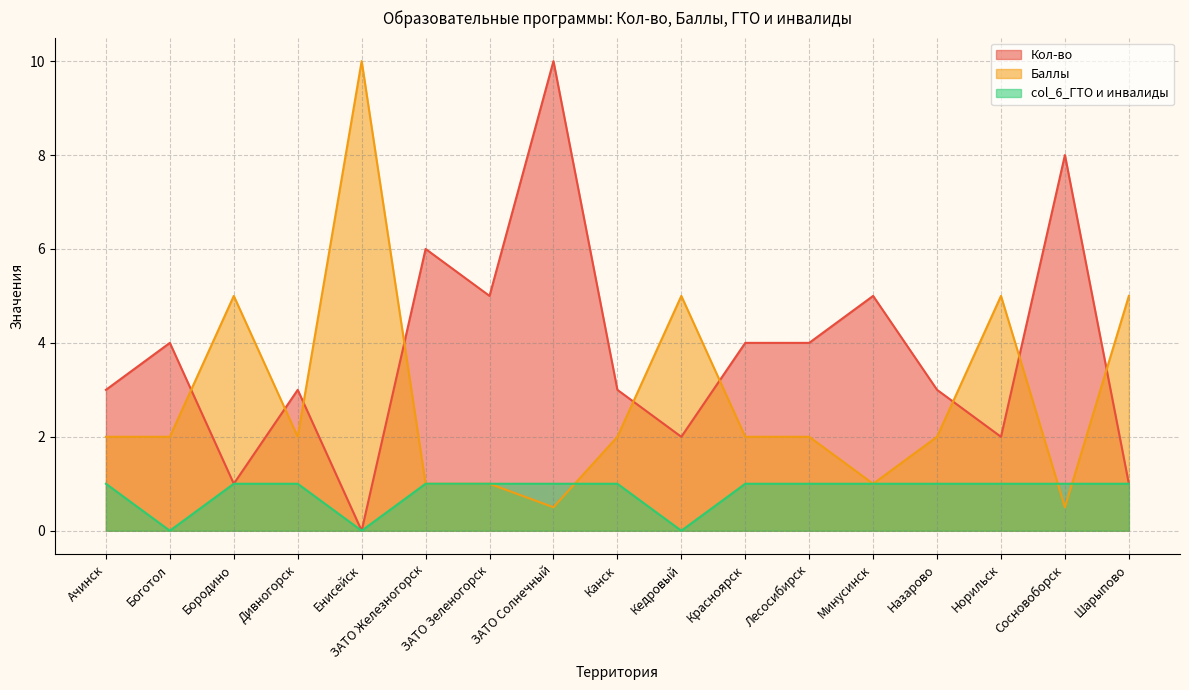

Reading left to right, list all the values displayed in this chart.

Кол-во: Ачинск=3.0	Боготол=4.0	Бородино=1.0	Дивногорск=3.0	Енисейск=0.0	ЗАТО Железногорск=6.0	ЗАТО Зеленогорск=5.0	ЗАТО Солнечный=10.0	Канск=3.0	Кедровый=2.0	Красноярск=4.0	Лесосибирск=4.0	Минусинск=5.0	Назарово=3.0	Норильск=2.0	Сосновоборск=8.0	Шарыпово=1.0
Баллы: Ачинск=2.0	Боготол=2.0	Бородино=5.0	Дивногорск=2.0	Енисейск=10.0	ЗАТО Железногорск=1.0	ЗАТО Зеленогорск=1.0	ЗАТО Солнечный=0.5	Канск=2.0	Кедровый=5.0	Красноярск=2.0	Лесосибирск=2.0	Минусинск=1.0	Назарово=2.0	Норильск=5.0	Сосновоборск=0.5	Шарыпово=5.0
col_6_ГТО и инвалиды: Ачинск=1.0	Боготол=0.0	Бородино=1.0	Дивногорск=1.0	Енисейск=0.0	ЗАТО Железногорск=1.0	ЗАТО Зеленогорск=1.0	ЗАТО Солнечный=1.0	Канск=1.0	Кедровый=0.0	Красноярск=1.0	Лесосибирск=1.0	Минусинск=1.0	Назарово=1.0	Норильск=1.0	Сосновоборск=1.0	Шарыпово=1.0